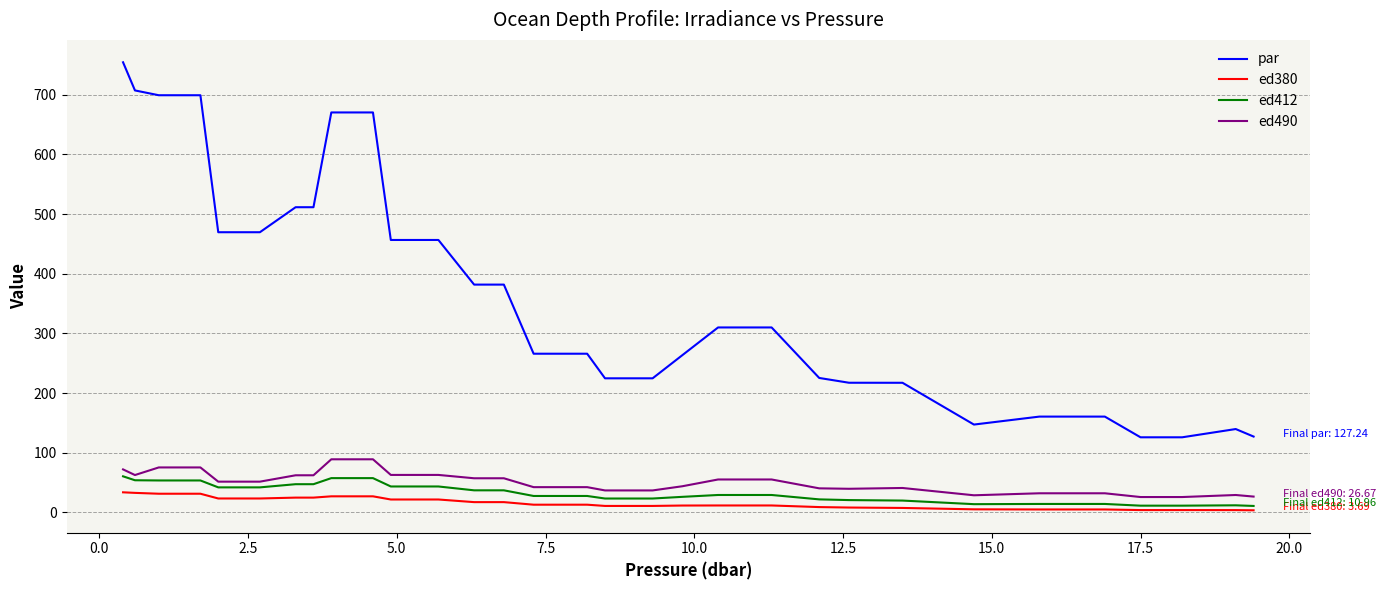

What is the greatest value displayed?

754.4